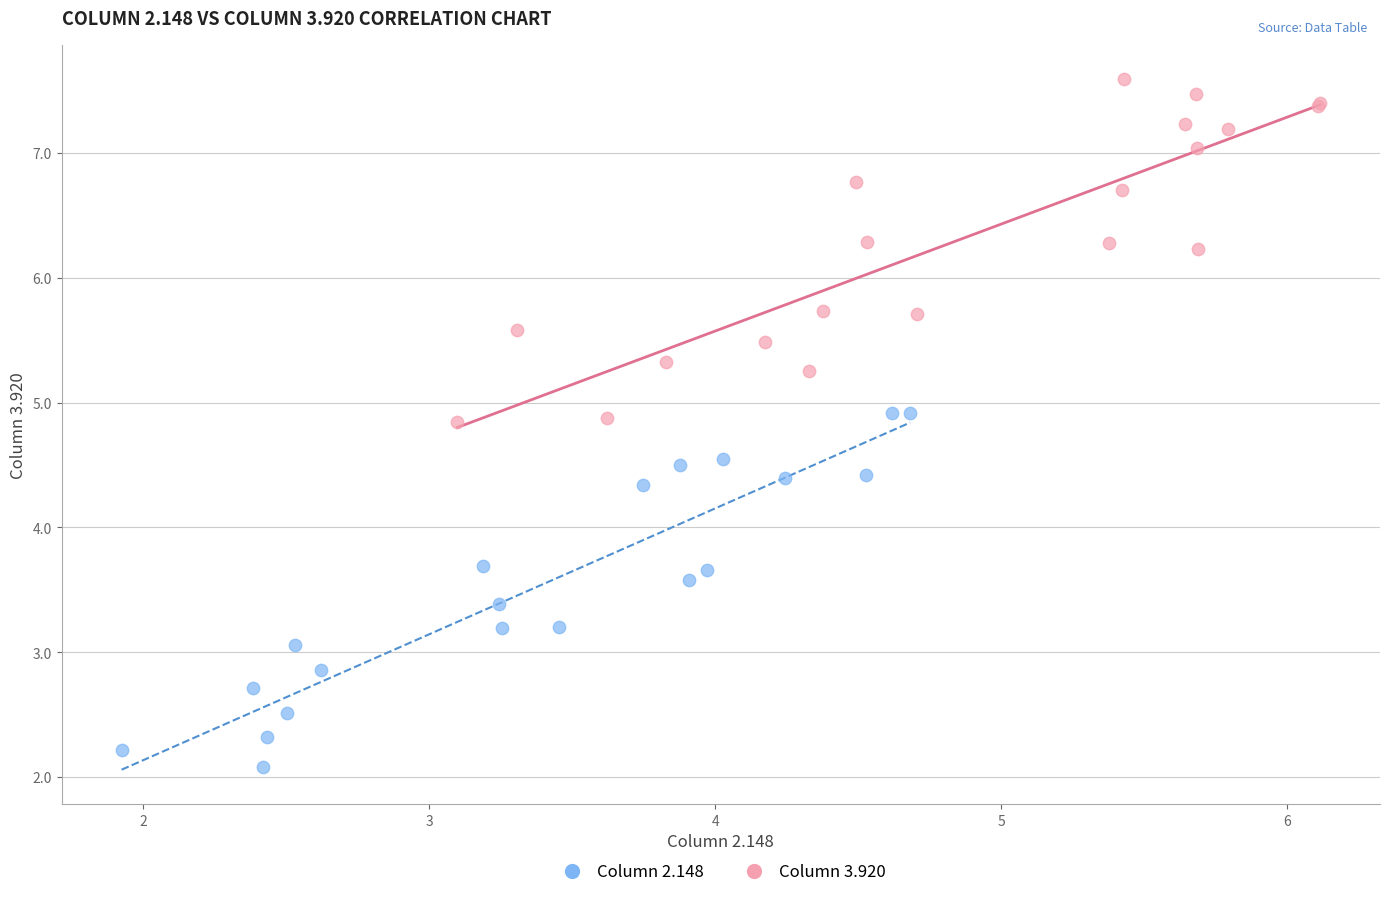

Which series contains the lowest Y value?

Column 2.148